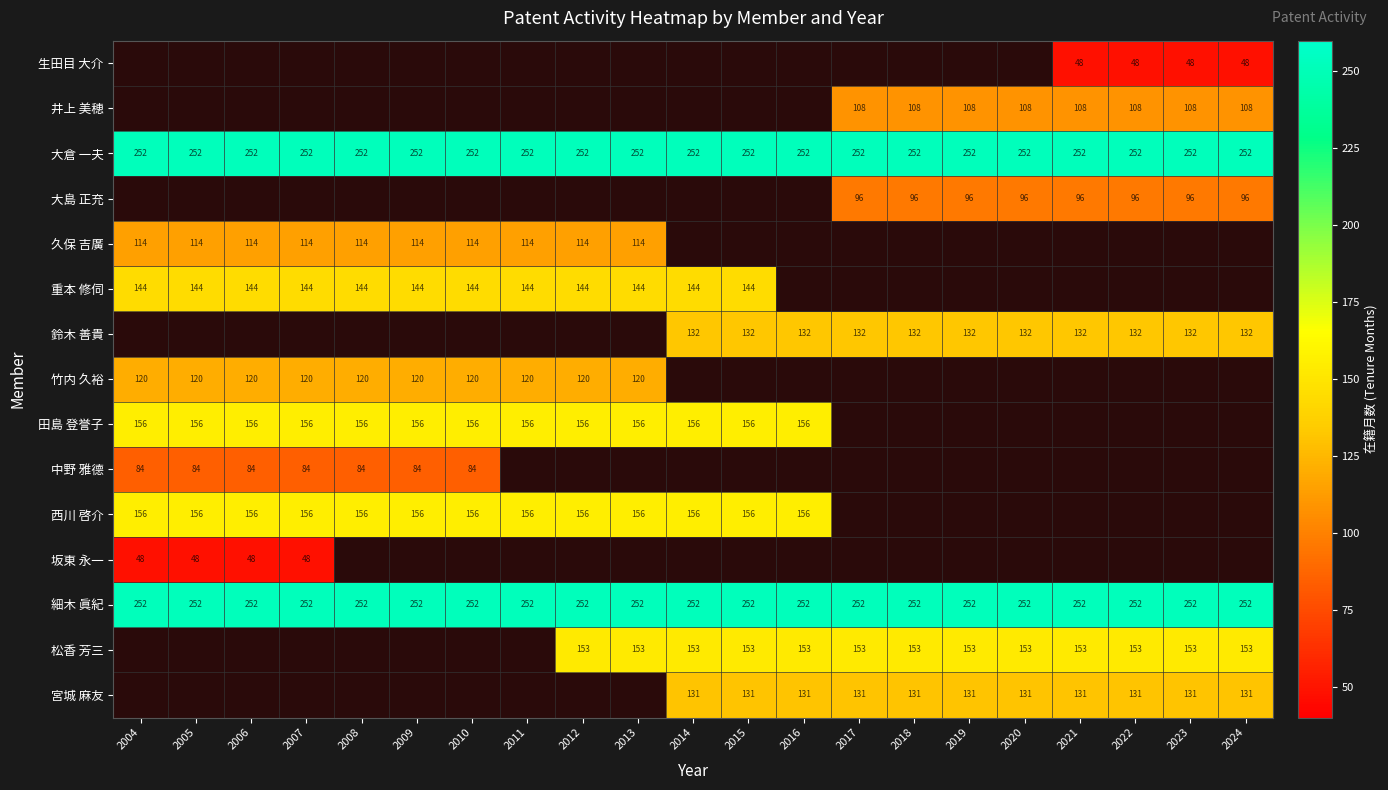

What is the sum of the 細木 眞紀 values at 2016 and 2007?

504